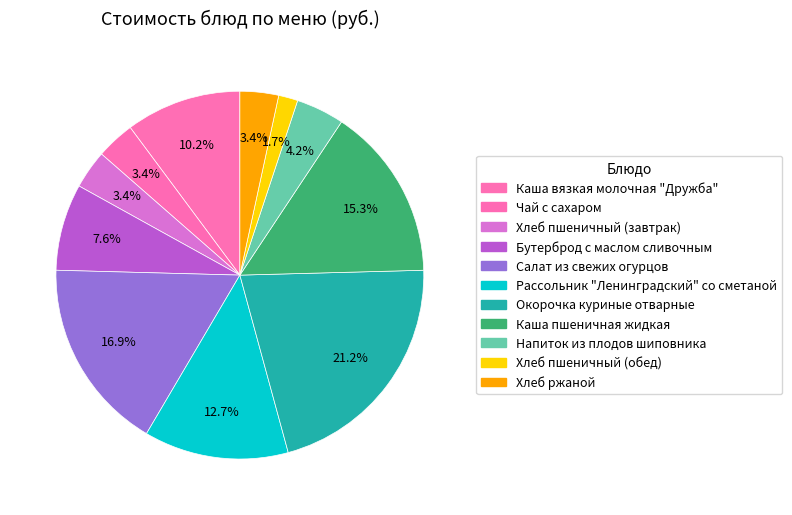

How many slices are in this pie chart?

11